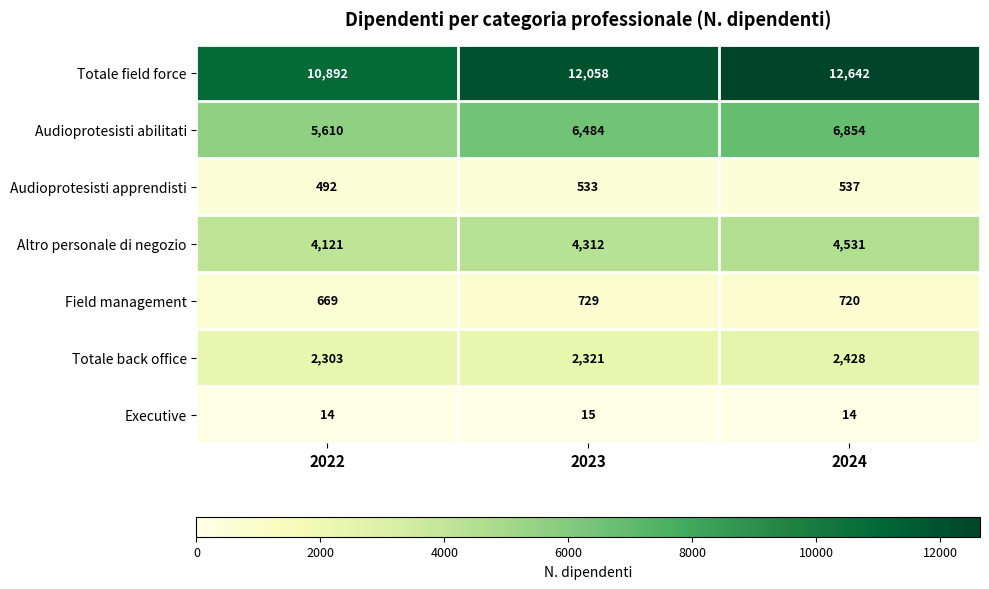

Which label corresponds to the largest value in the chart?

2024